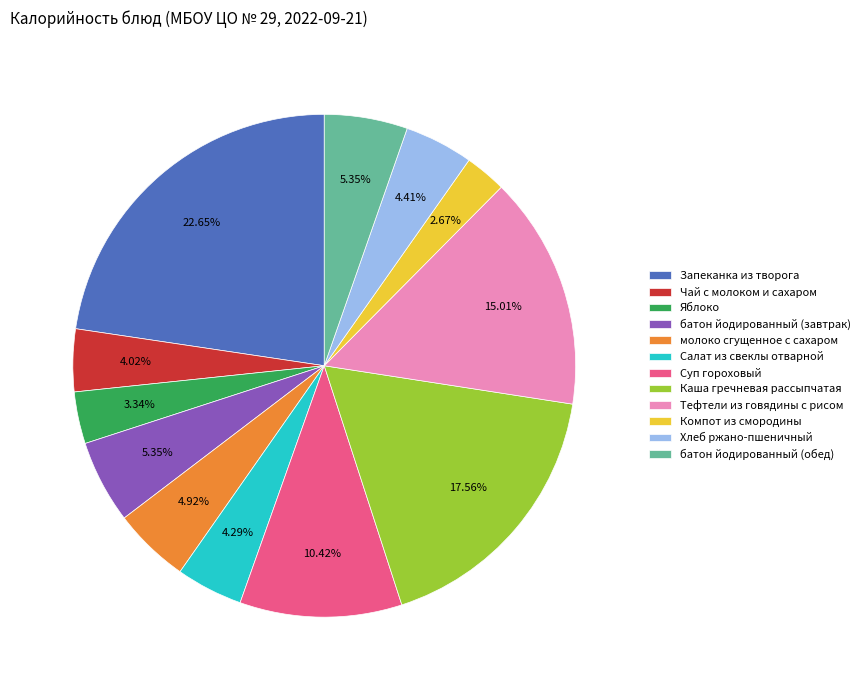

What is the largest slice in the pie chart?

Запеканка из творога